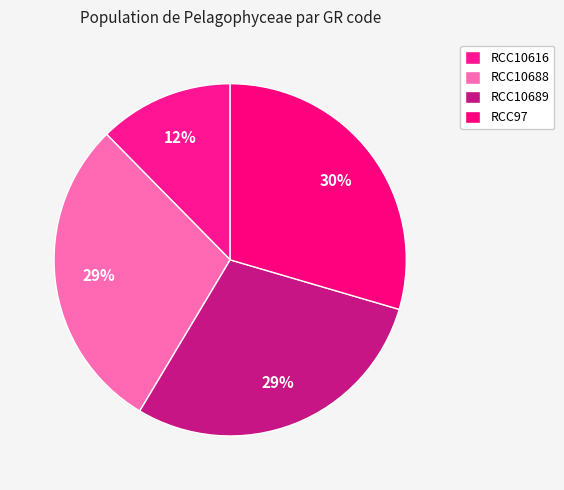

The RCC10616 slice represents 12% of the pie. True or false?

True